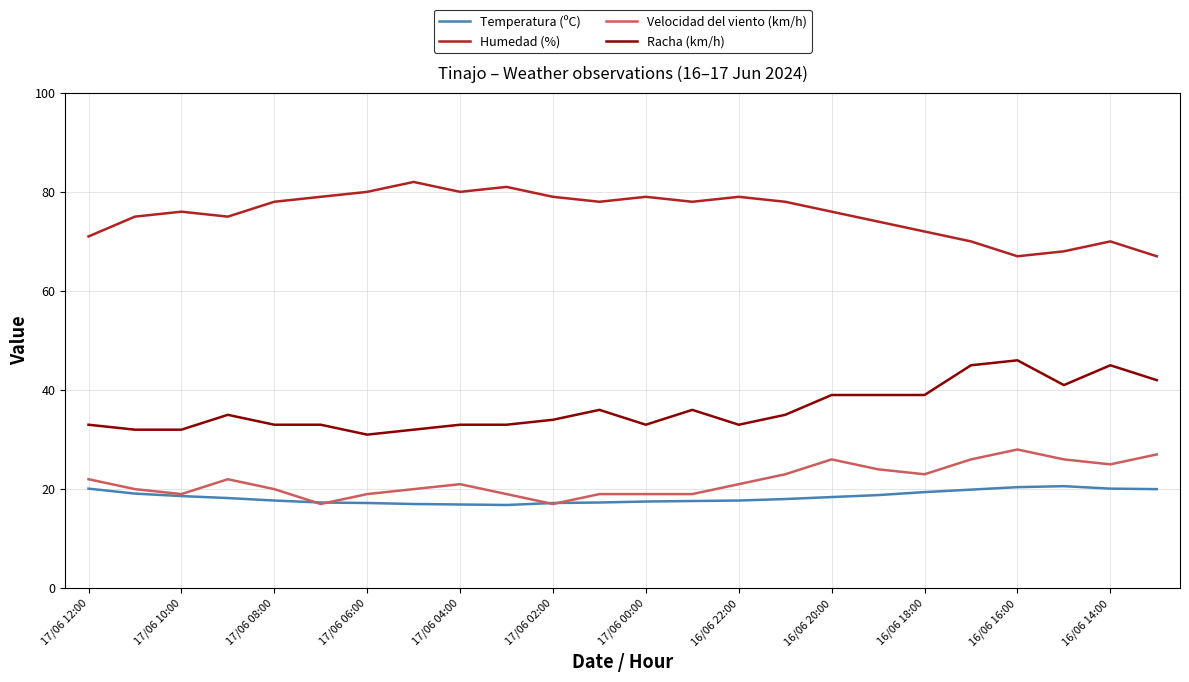

Does the chart display data point markers on the line(s)?

No